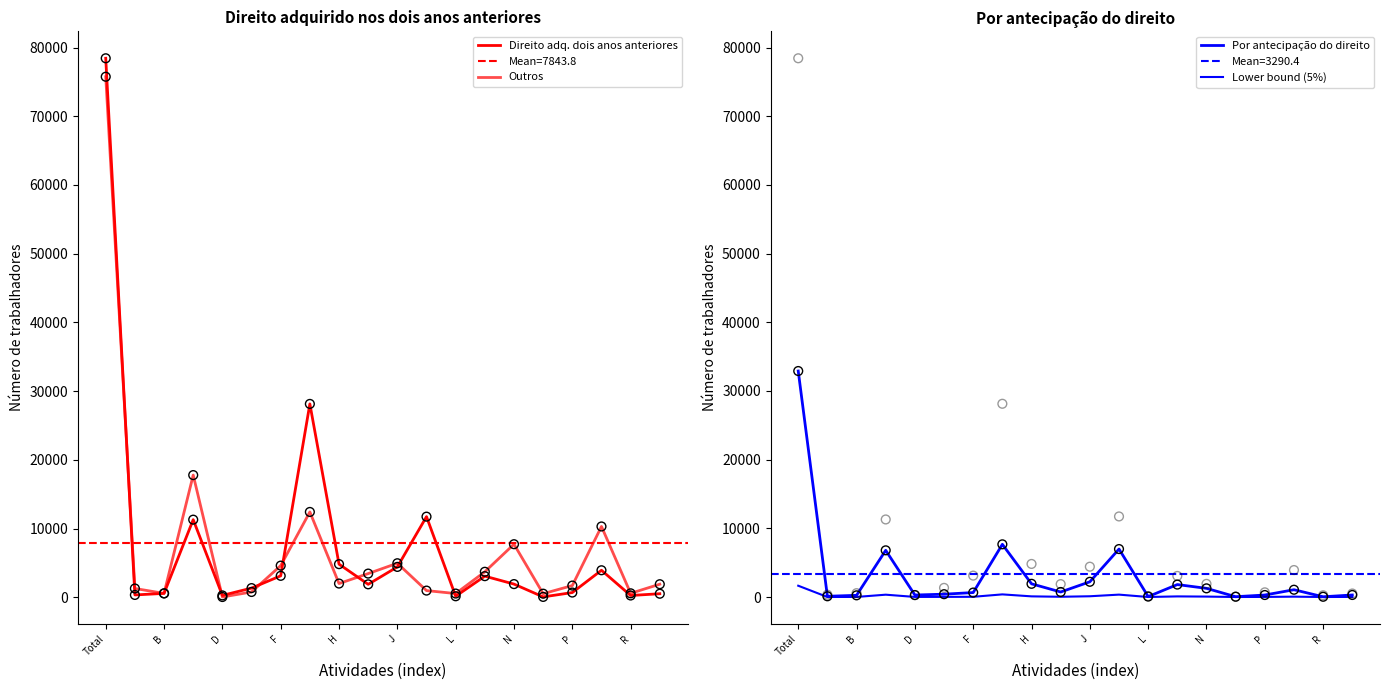

Is the value of Lower bound (5%) at 16 greater than the value of Direito adq. dois anos anteriores at 11?

No